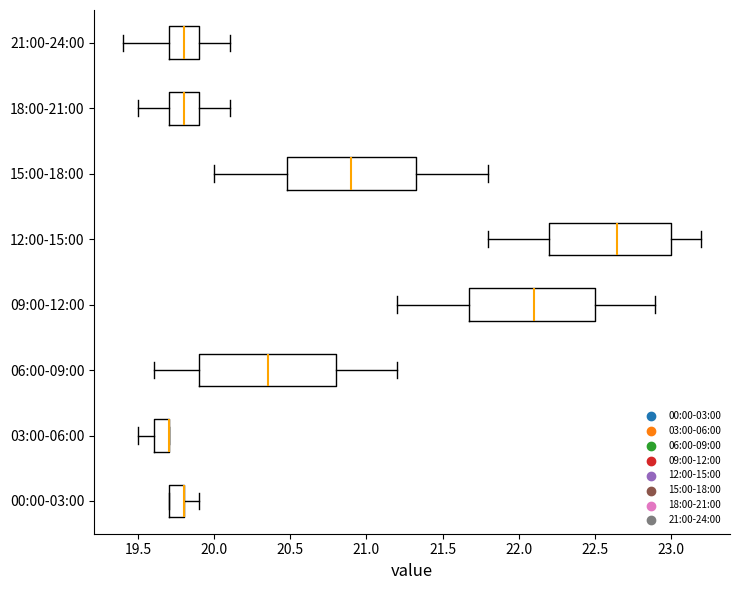

Which box is the widest, from its left edge to its right edge?

06:00-09:00